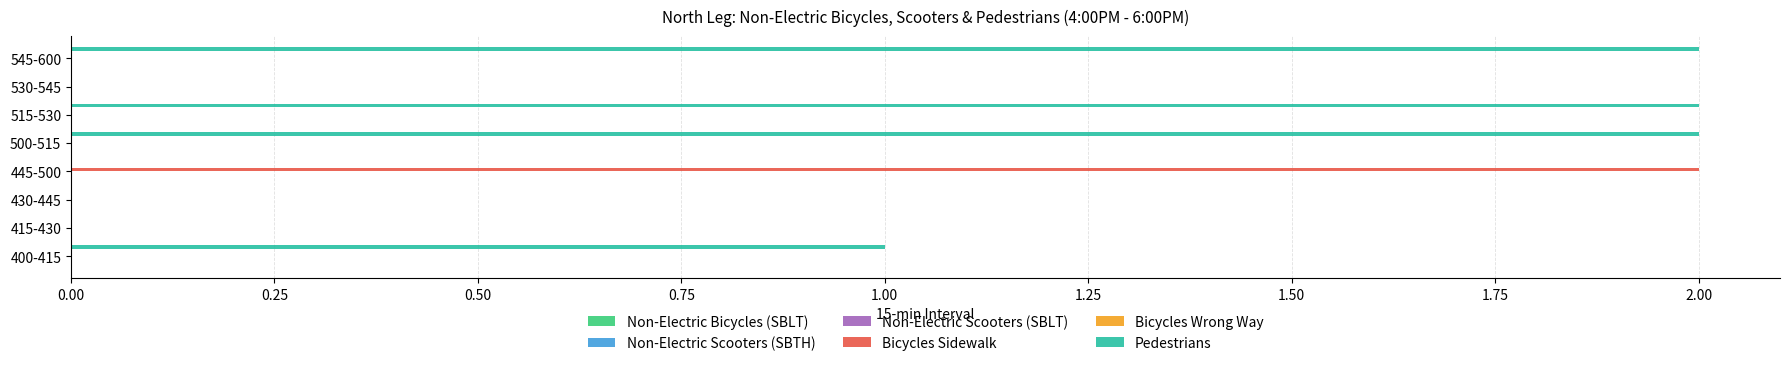

The value of Bicycles Sidewalk at 545-600 is 0. True or false?

True